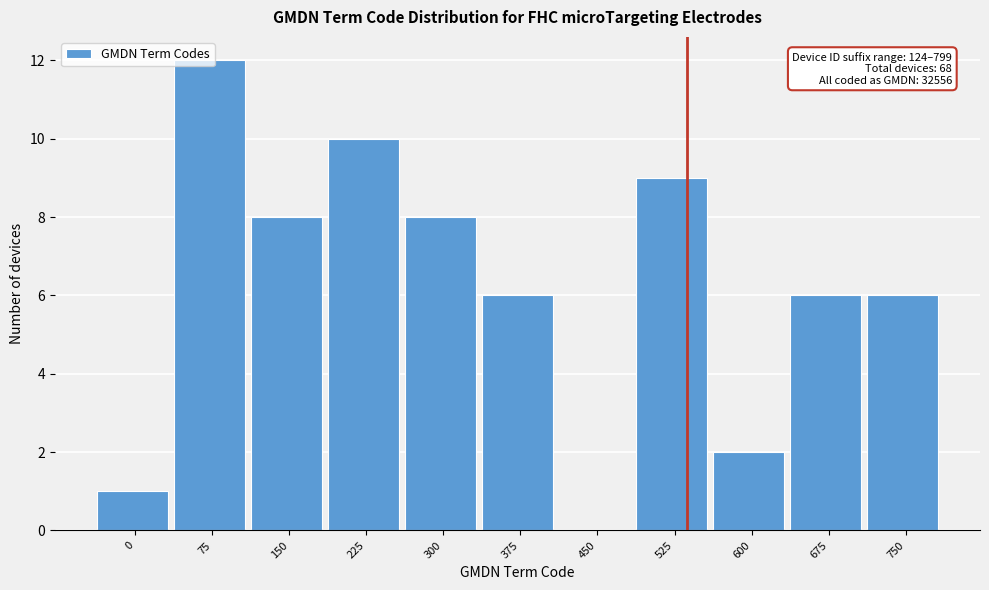

What value does the data have at 150?

8